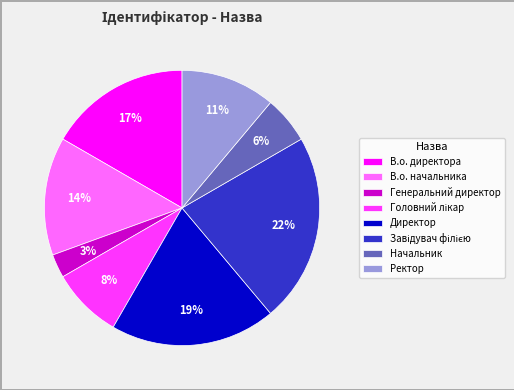

How many slices are in this pie chart?

8